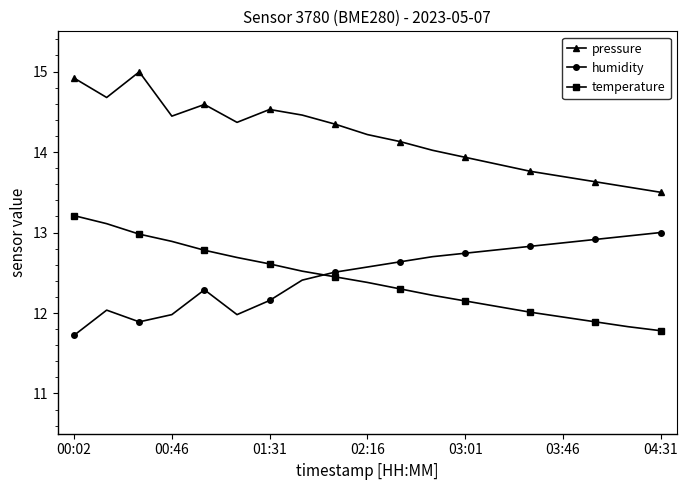

How many categories are shown in the chart?

19